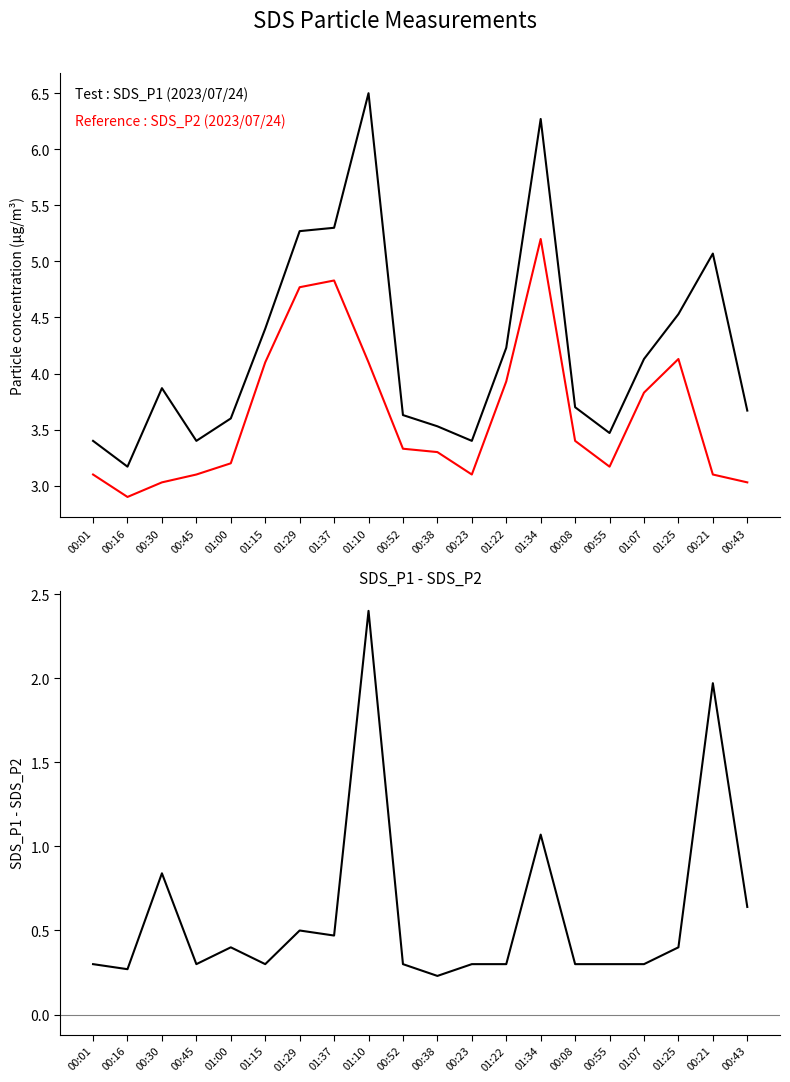

What is the label of the 17th point from the right?

00:45